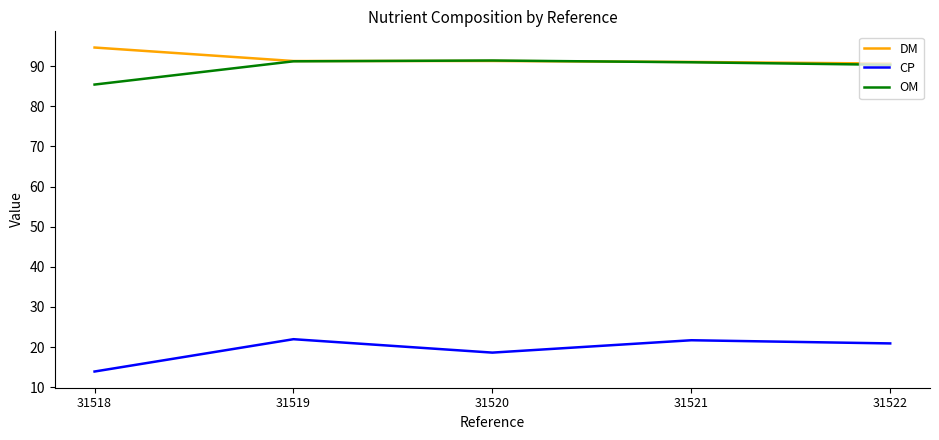

What is the smallest value displayed?

13.9